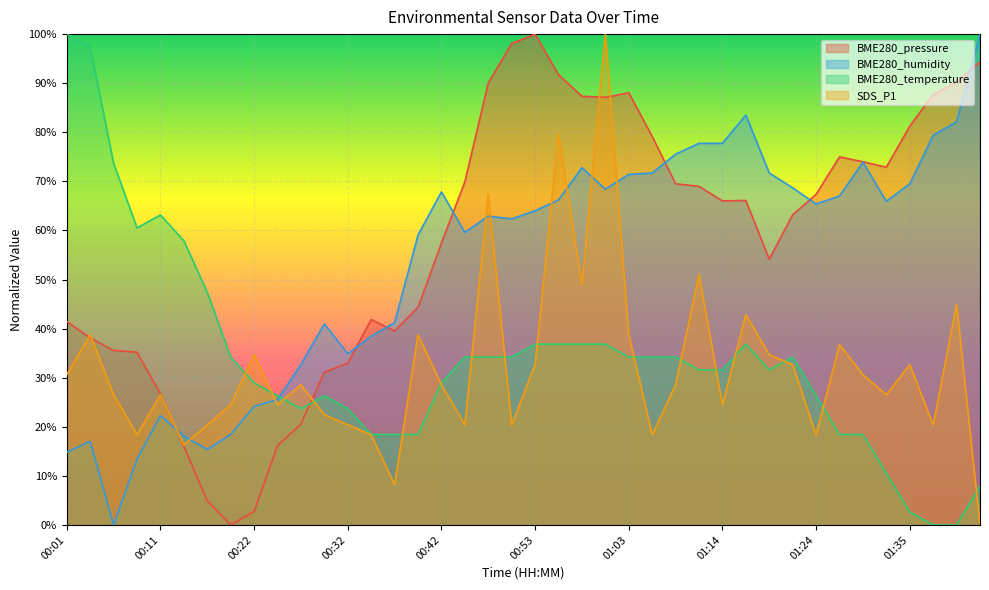

What is the difference between the second highest and minimum values in the BME280_temperature series?

1.0